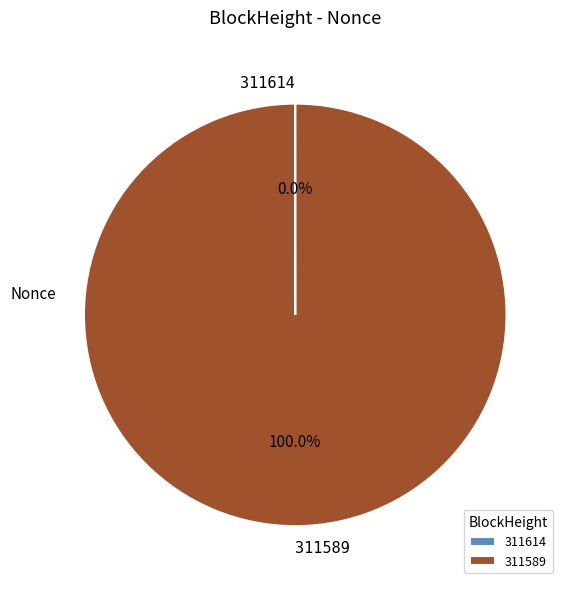

Does any single category account for the majority?

Yes